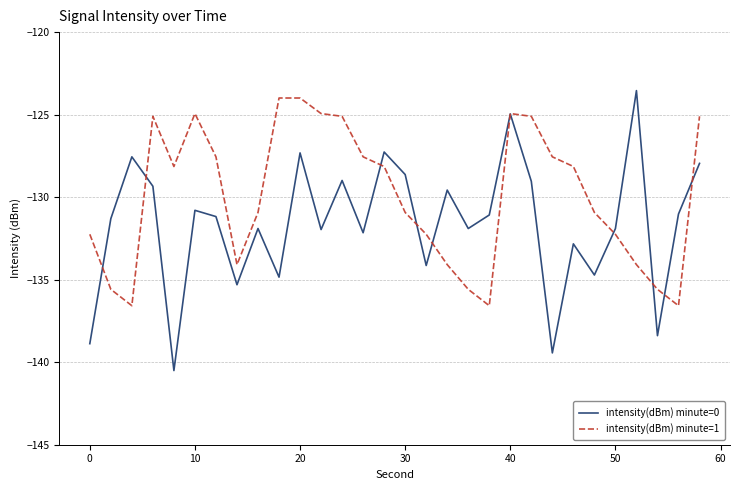

What is the smallest value displayed?

-140.5